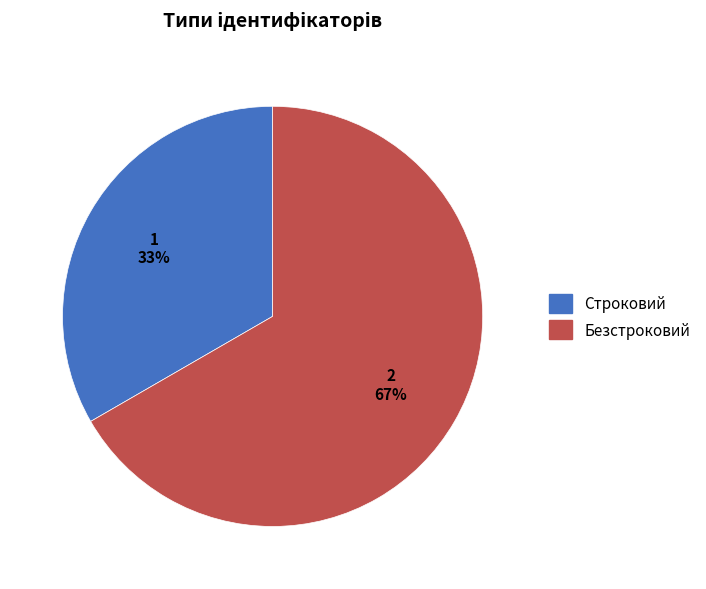

Is Безстроковий the majority of the pie?

Yes